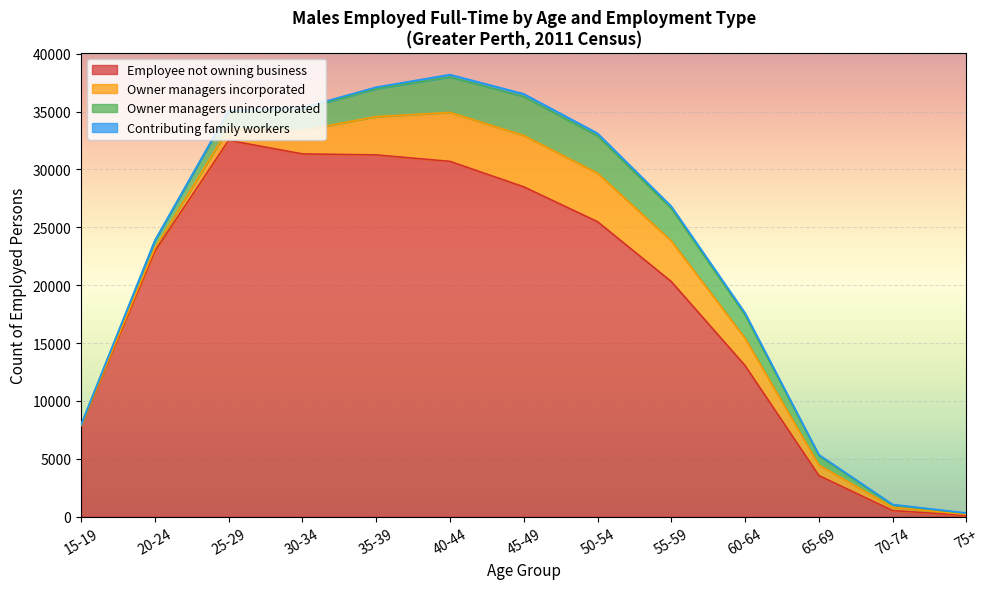

What is the label of the 1st point from the right?

75+